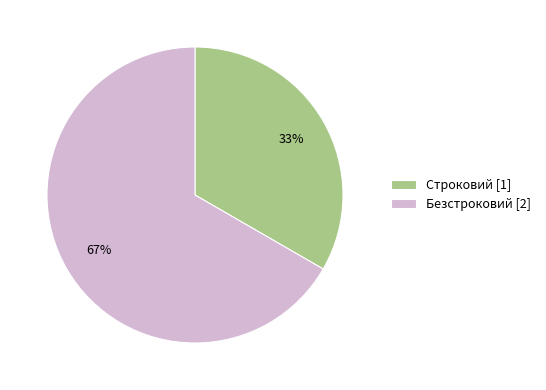

How many segments does this pie chart have?

2